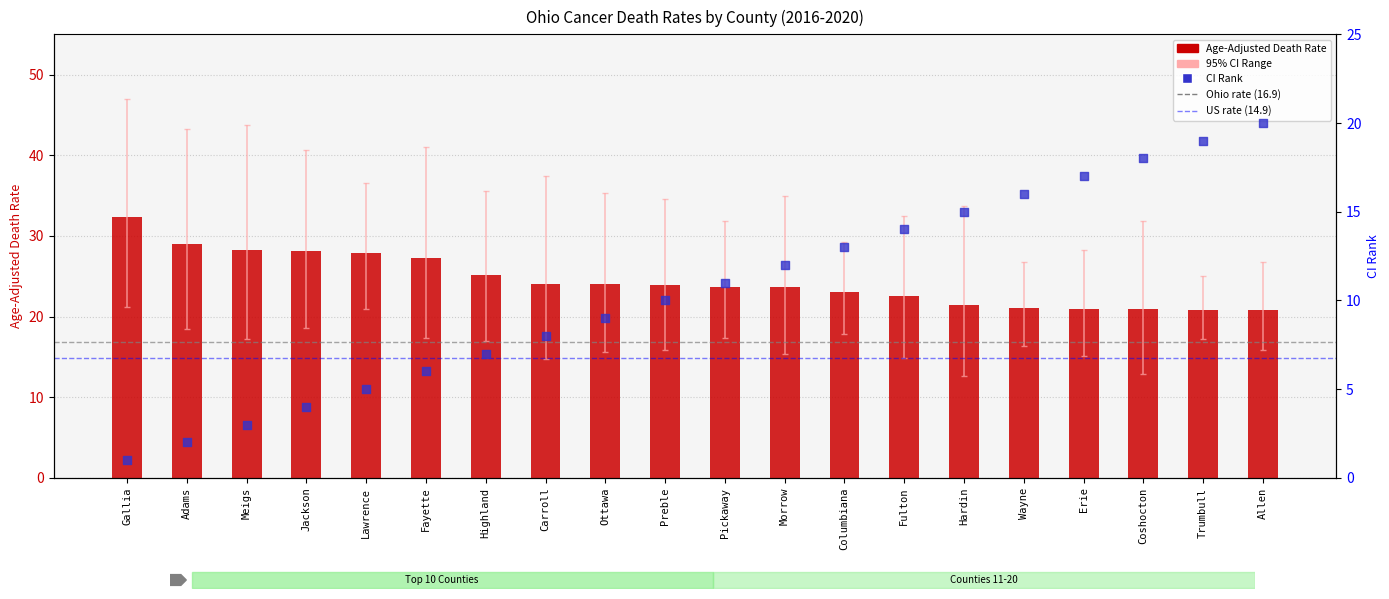

At how many categories does at least one series exceed 27?

6